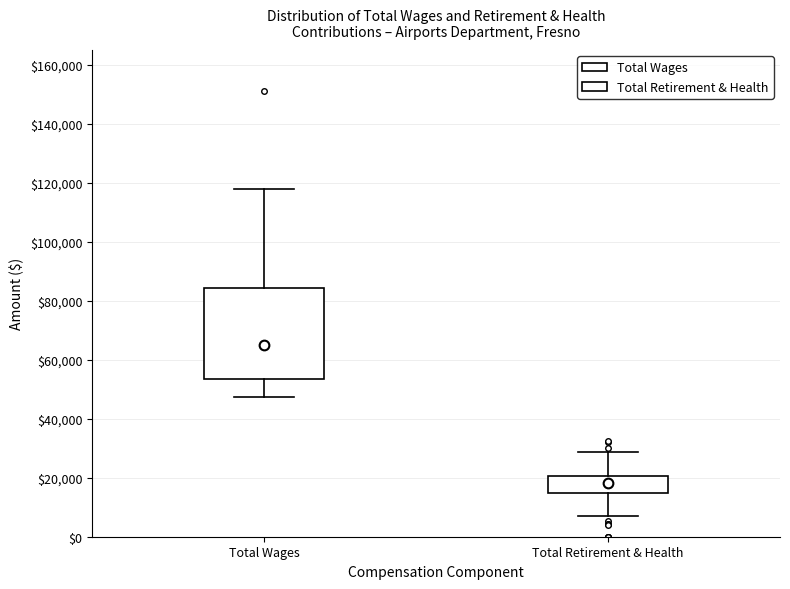

Reading left to right, transcribe this box plot: for each box, give where its median line is, the range the box spans, and where its two whiskers end, as read against the y-axis. The values are not printed on the chart, so give them approximately, as read against the axis.

Total Wages: median 66000, box 54000 to 84000, whiskers 48000 to 118000
Total Retirement & Health: median 18000, box 14000 to 20000, whiskers 6000 to 28000